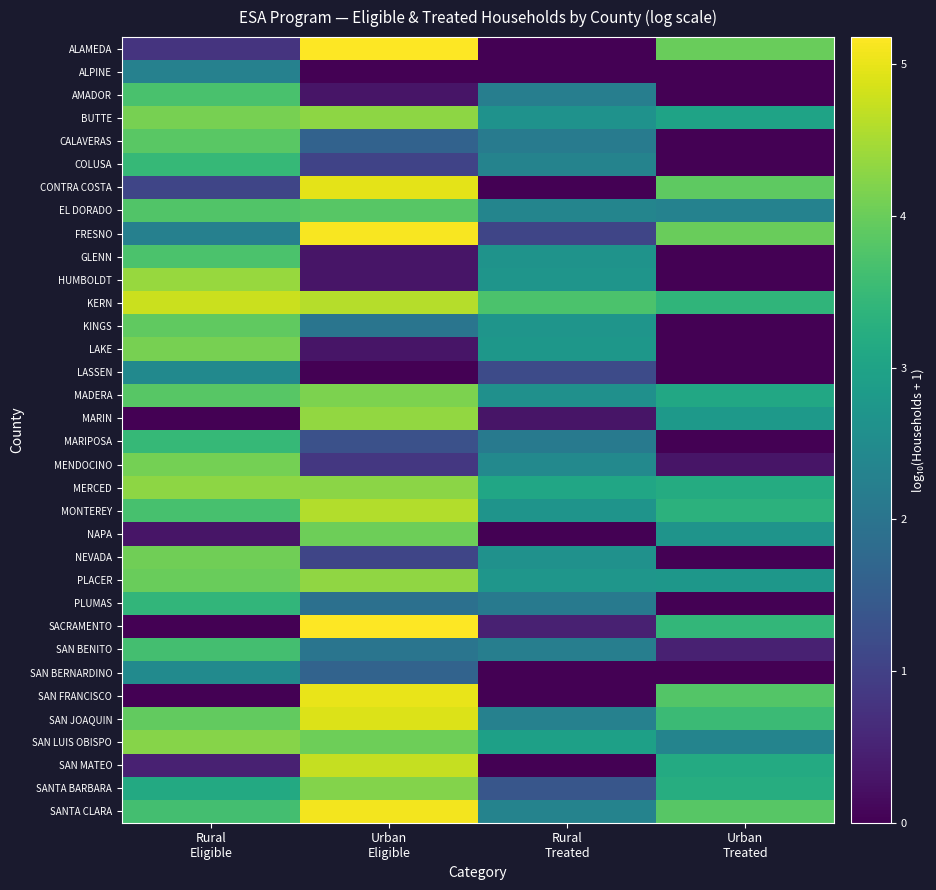

Which series has the largest range (max minus min)?

SACRAMENTO